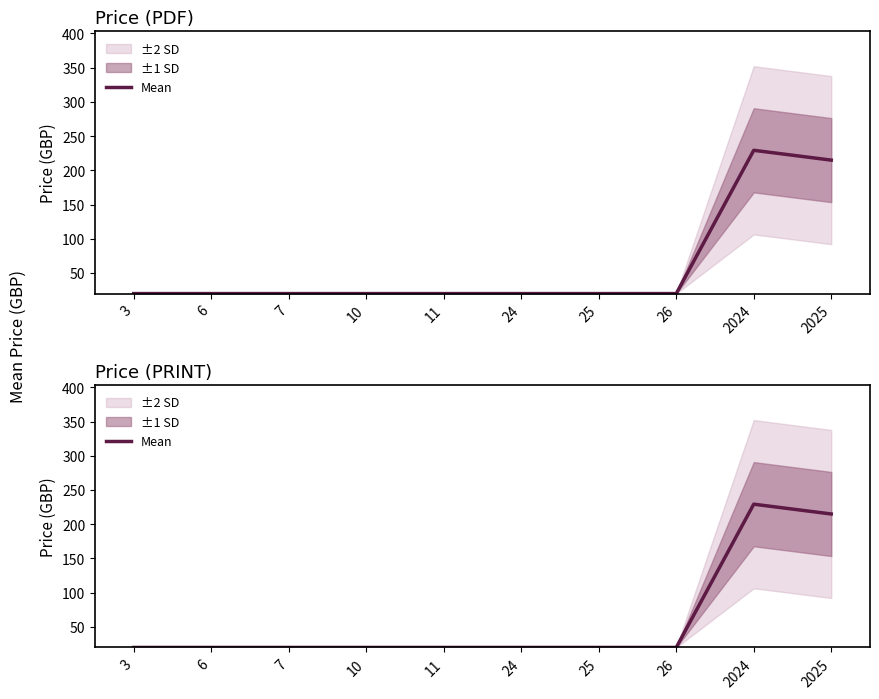

Where is the data nearest to the value 124?

2025